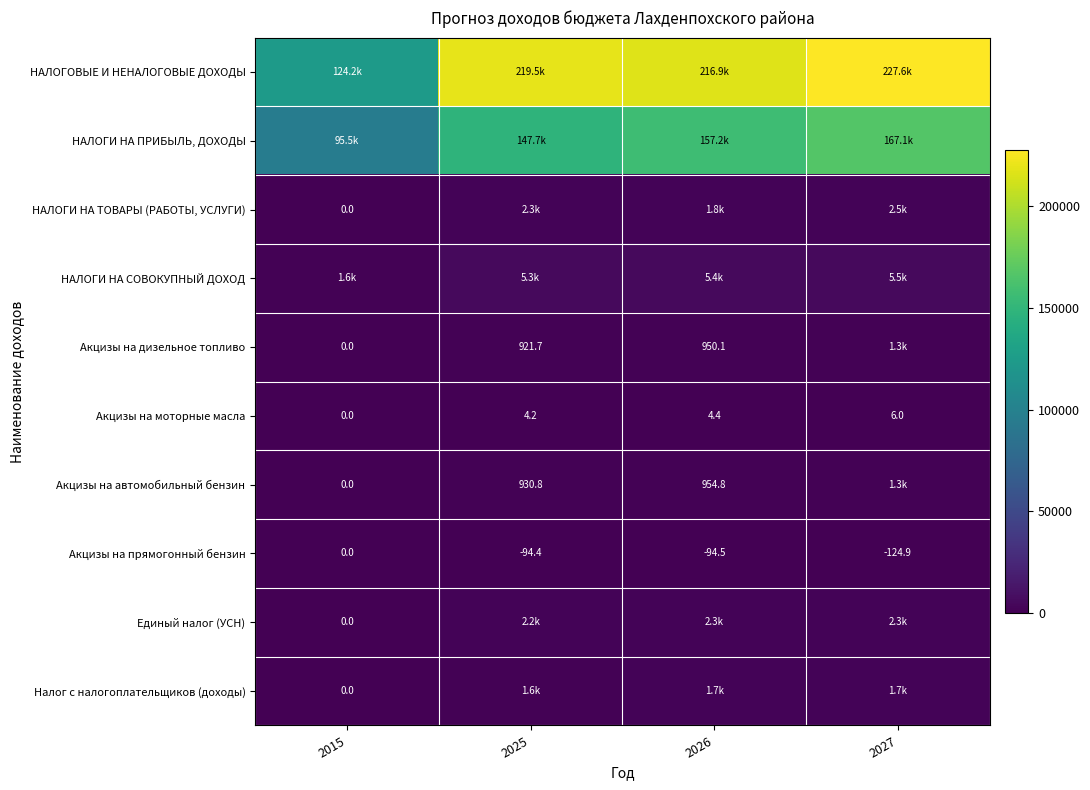

What is the average value of the Акцизы на автомобильный бензин series?

798.9